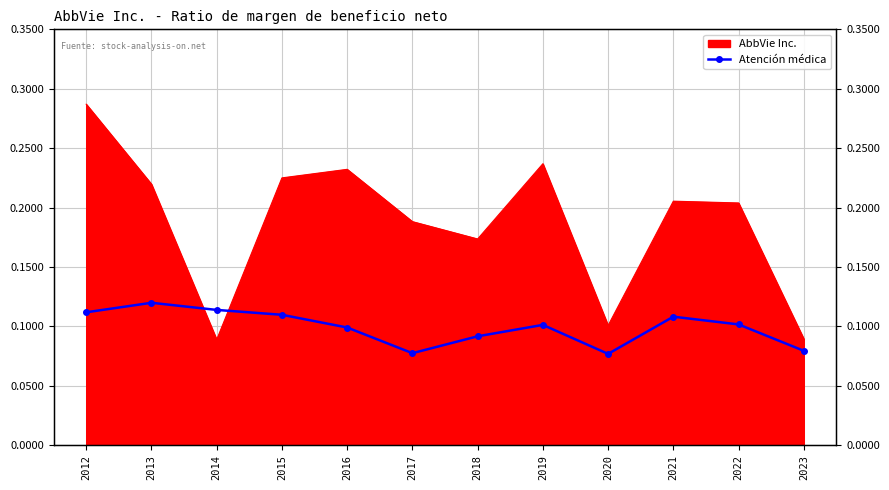

Is it true that the value at 2018 is 0.1?

True